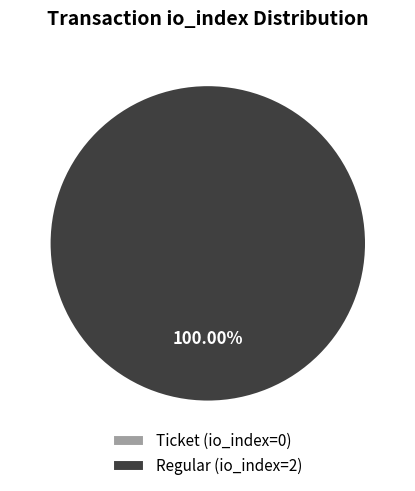

Which category has the biggest portion of the pie?

Regular (io_index=2)